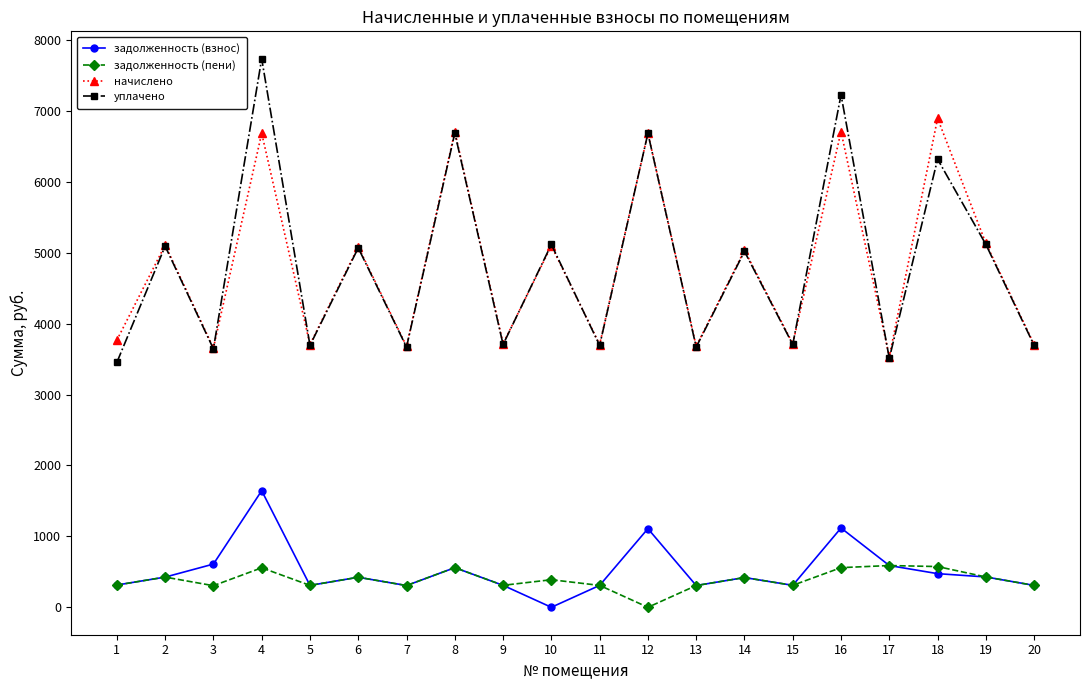

What is the total value across all series at 18?

14264.0